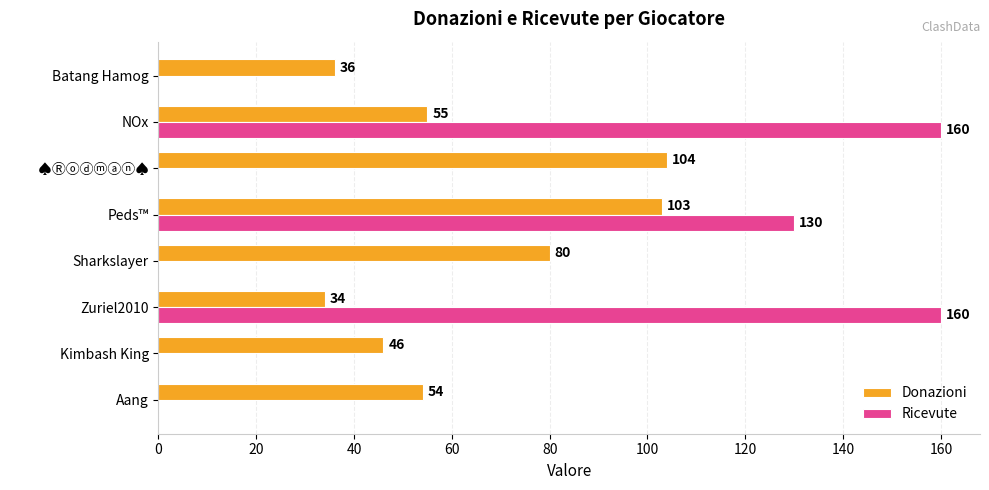

The value of Donazioni at Batang Hamog is 60. True or false?

False